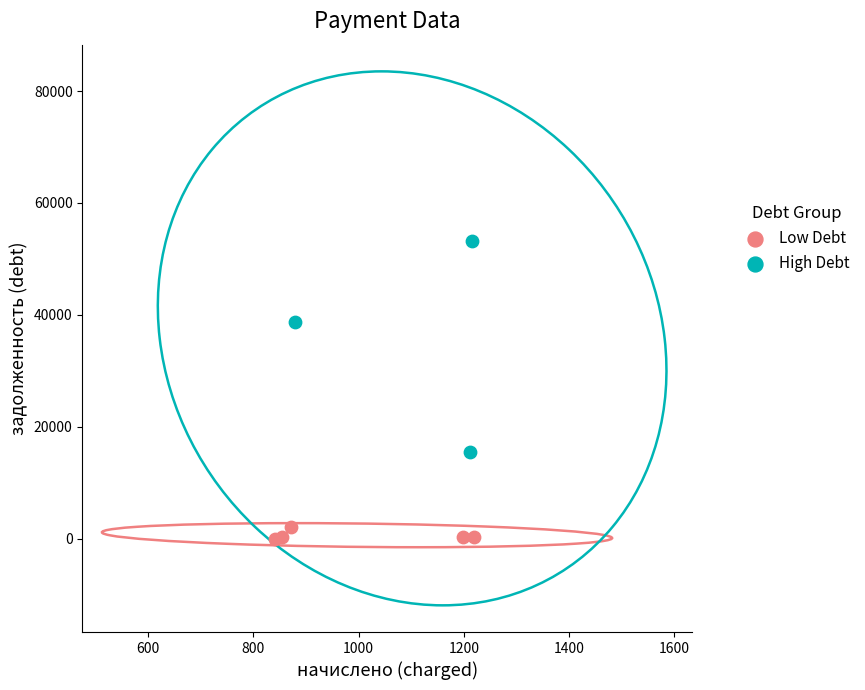

Which series has the widest spread of Y values?

High Debt